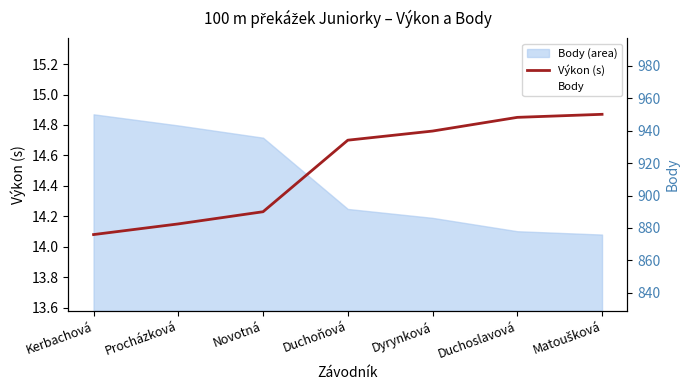

What is the lowest value of the Výkon (s) series?

14.1